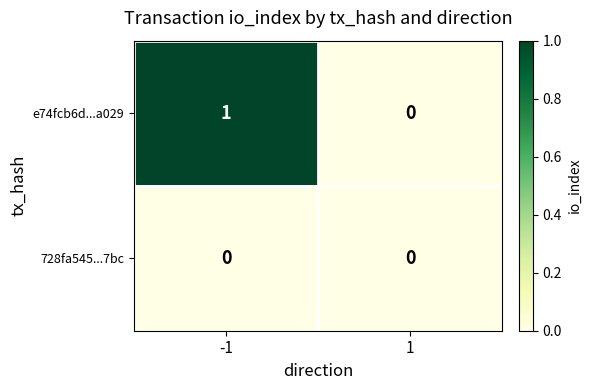

How many categories are shown in the chart?

2